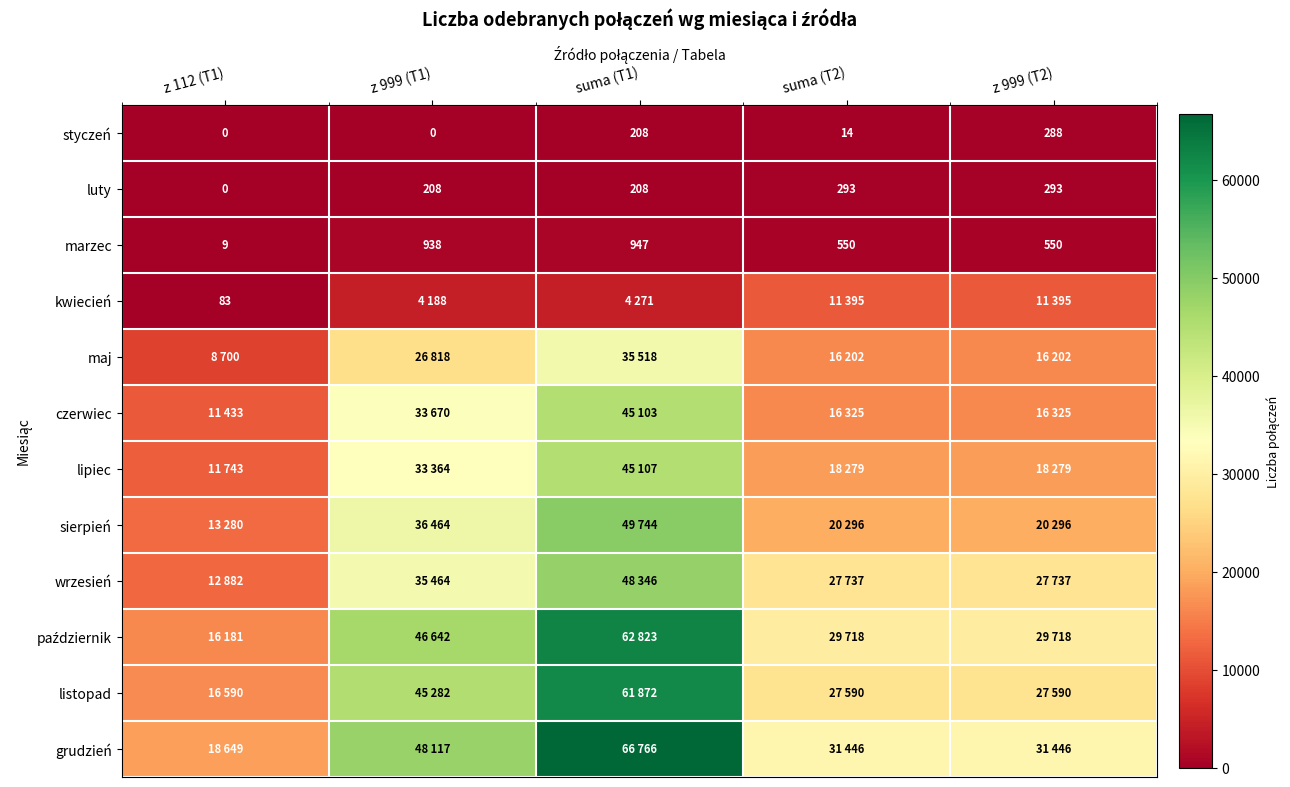

Count the number of categories in the chart.

5